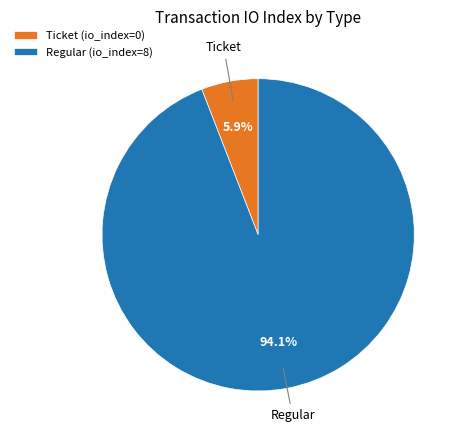

Between Regular (io_index=8) and Ticket (io_index=0), which is larger?

Regular (io_index=8)